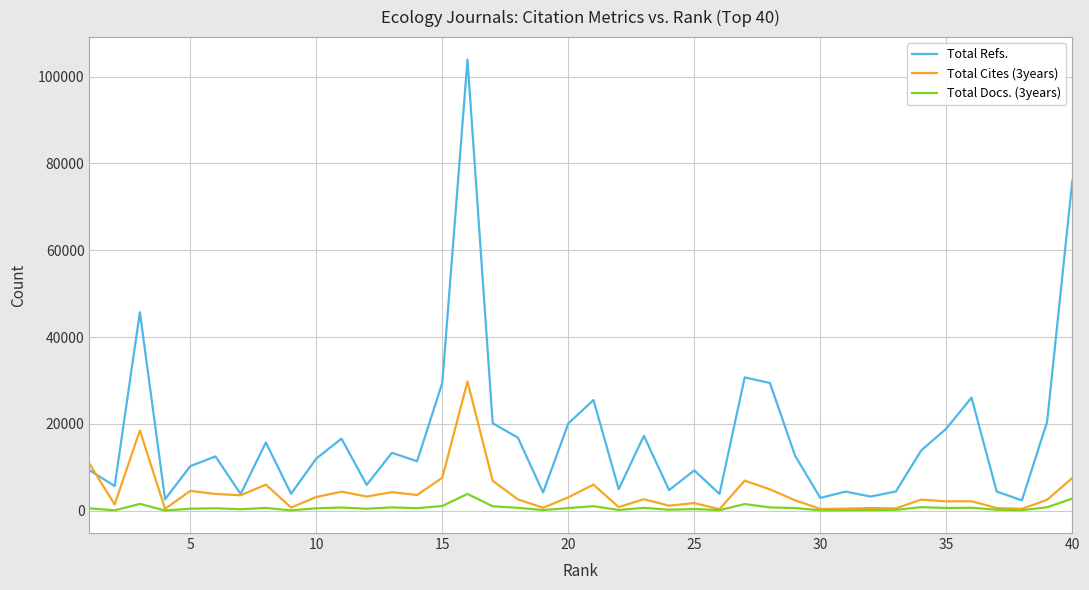

How many series are shown in this chart?

3